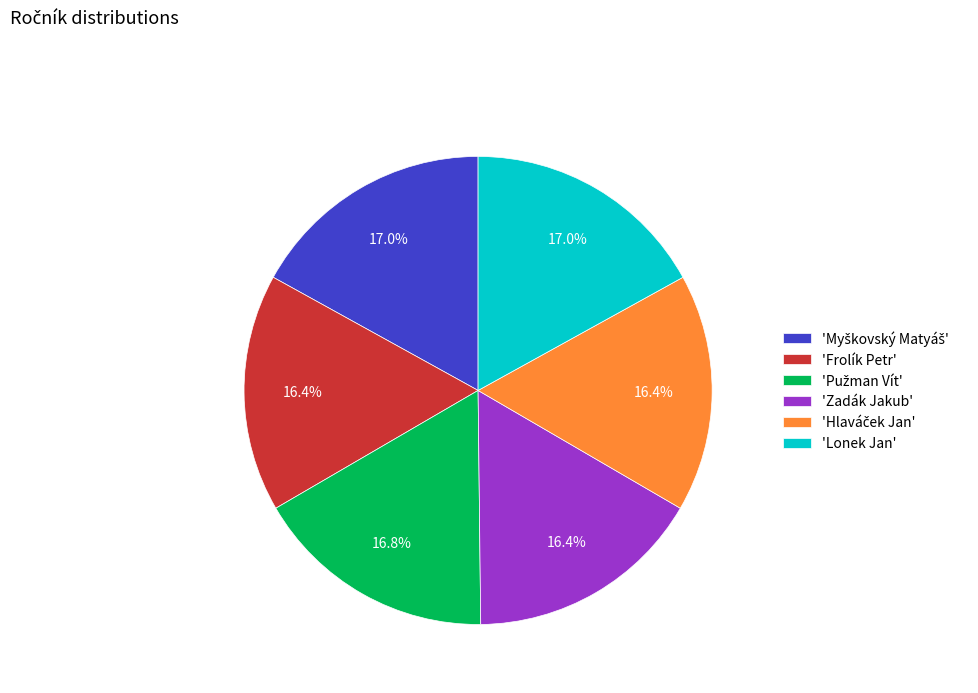

Is there any slice that represents more than half of the pie?

No